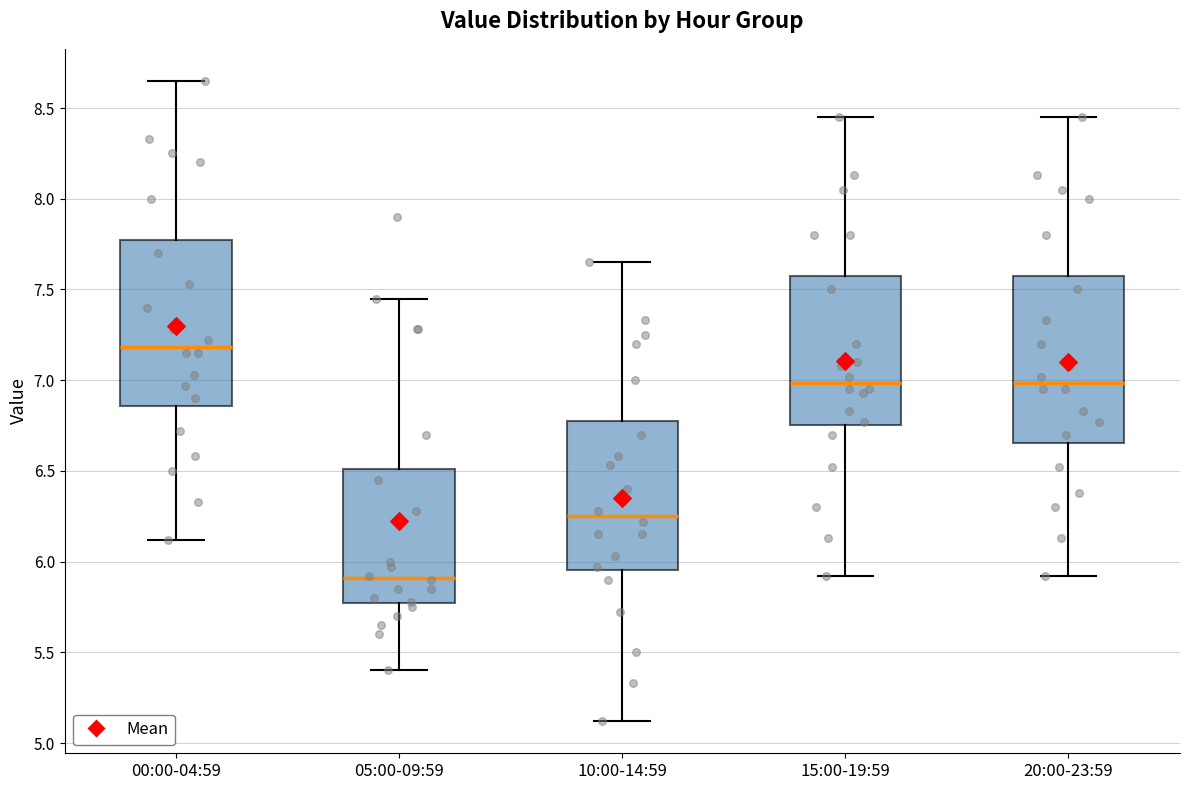

Reading left to right, read every box against the y-axis: the position of its median line, the range the box covers, and the ends of its whiskers. The values are not printed on the chart, so give them approximately, as read against the axis.

00:00-04:59: median 7.20, box 6.85 to 7.80, whiskers 6.10 to 8.65
05:00-09:59: median 5.90, box 5.75 to 6.50, whiskers 5.40 to 7.45
10:00-14:59: median 6.25, box 5.95 to 6.80, whiskers 5.10 to 7.65
15:00-19:59: median 7.00, box 6.75 to 7.60, whiskers 5.90 to 8.45
20:00-23:59: median 7.00, box 6.65 to 7.60, whiskers 5.90 to 8.45